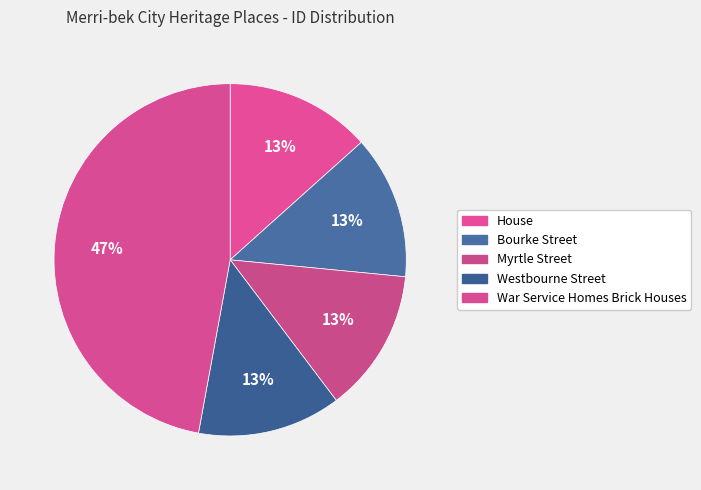

How many slices are in this pie chart?

5